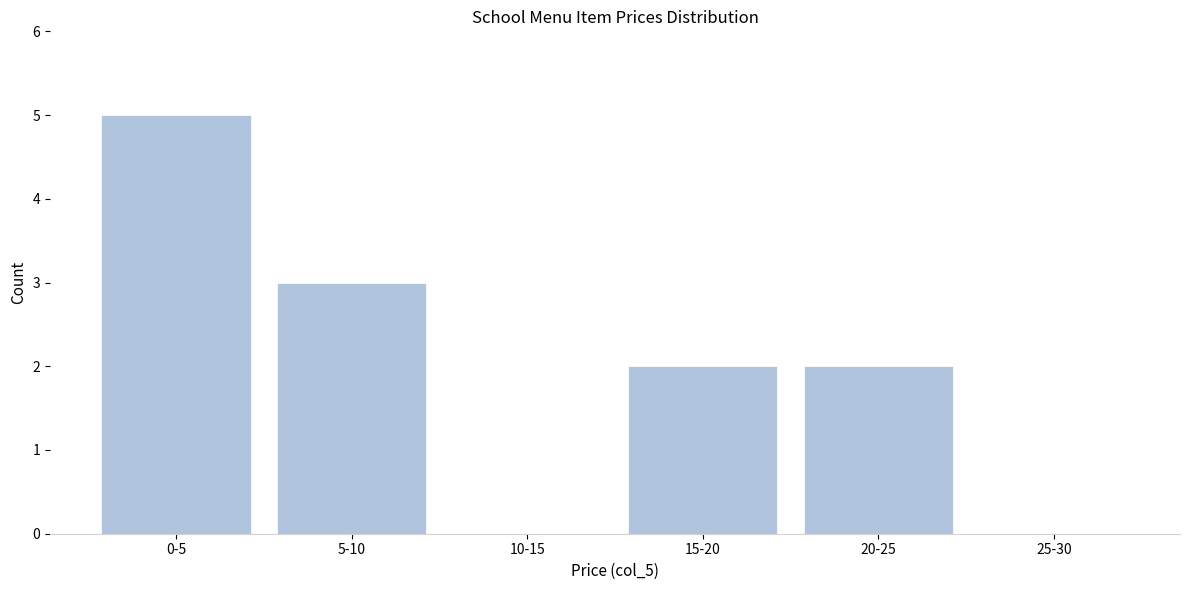

Reading left to right, what are all the values shown in this chart?

0-5=5	5-10=3	10-15=0	15-20=2	20-25=2	25-30=0